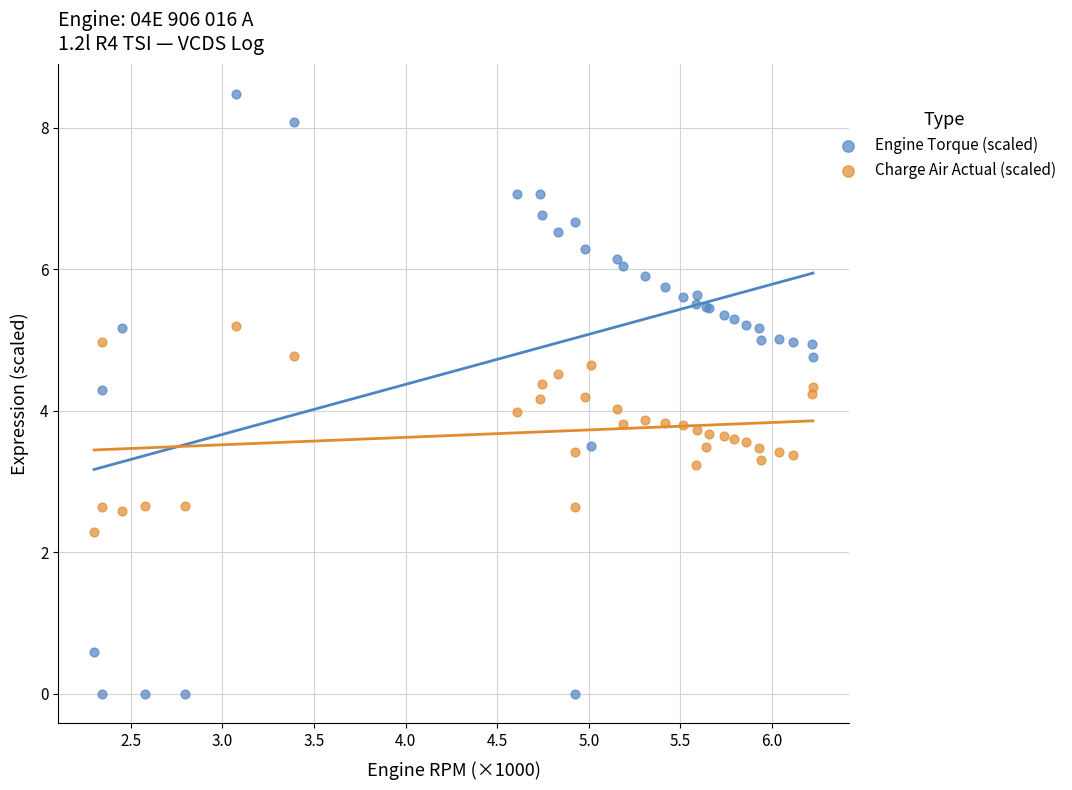

What is the X range (max minus min) for the scatter plot?

3.9